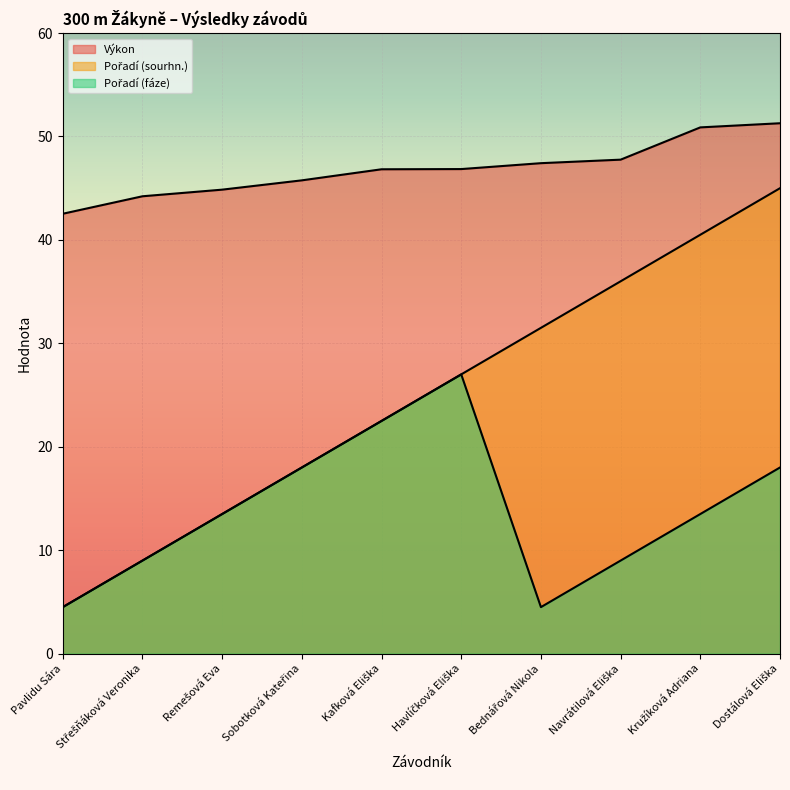

Which category has the highest value across all series?

Dostálová Eliška